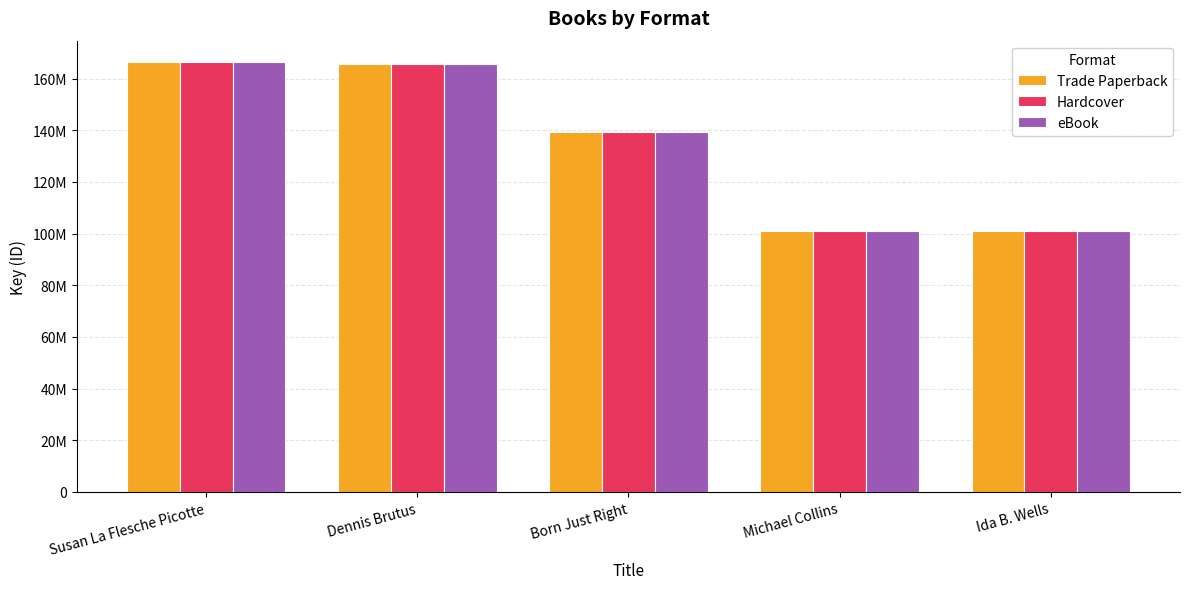

What is the label of the 3rd bar from the left?

Born Just Right